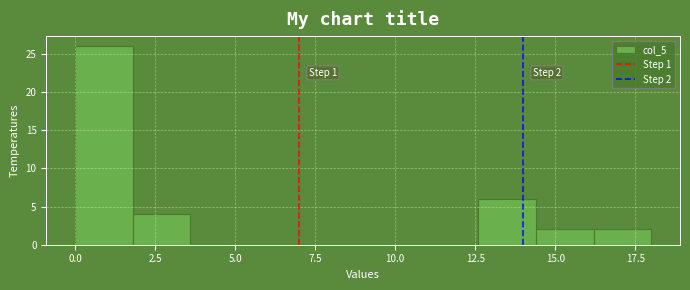

Around what value on the x-axis is the tallest bar? Give the approximate position of its centre, as read against the axis.

1.0